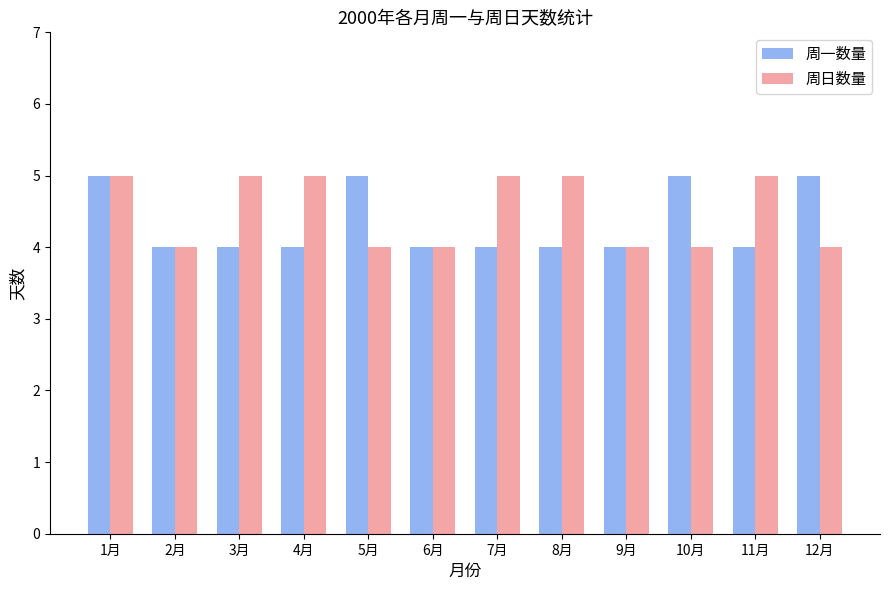

What is the value of the 周日数量 bar at the 6th from the left?

4